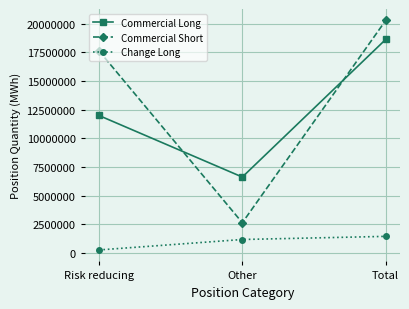

What is the average value of the Commercial Short series?

13514073